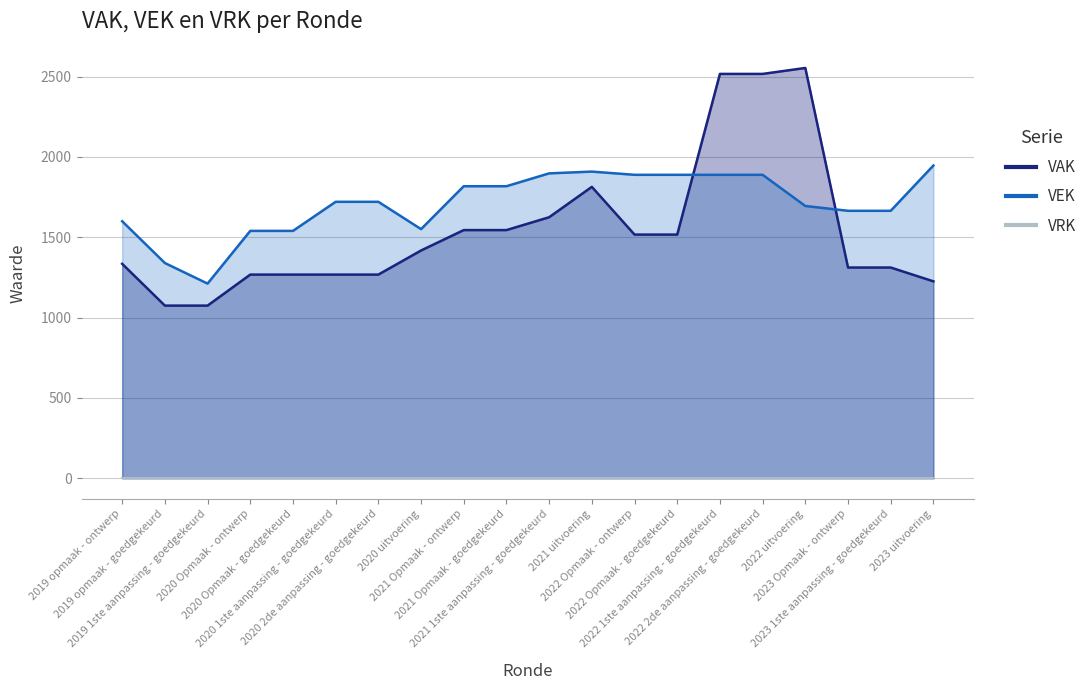

What is the difference between the maximum and minimum values in the VEK series?

735